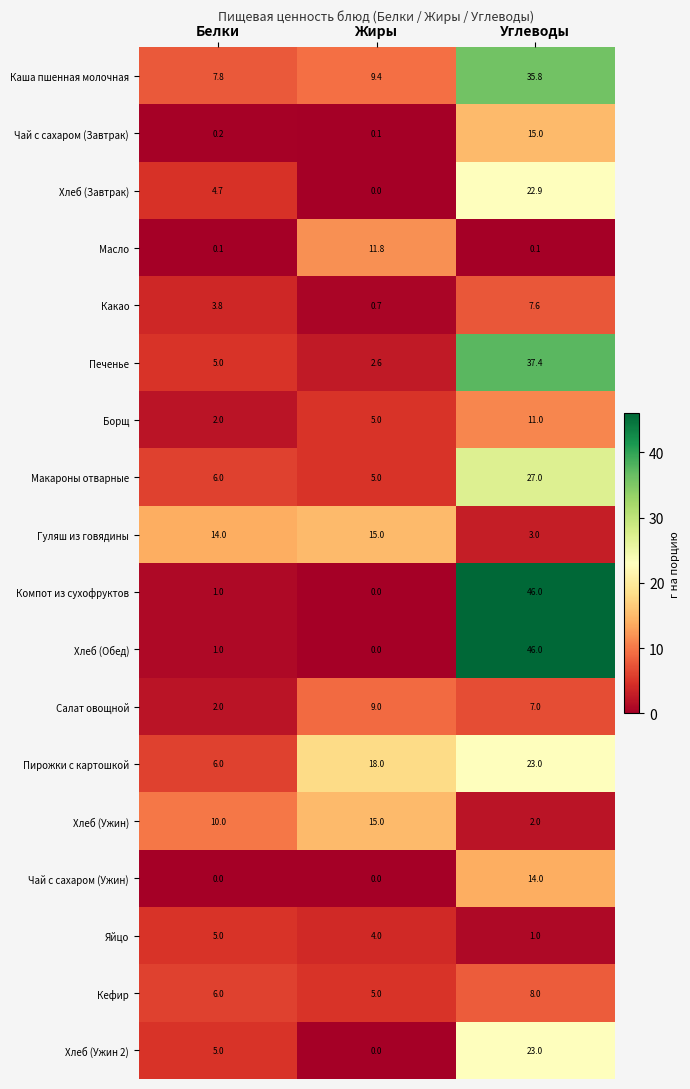

What is the difference between the maximum and minimum values in the Компот из сухофруктов series?

46.0